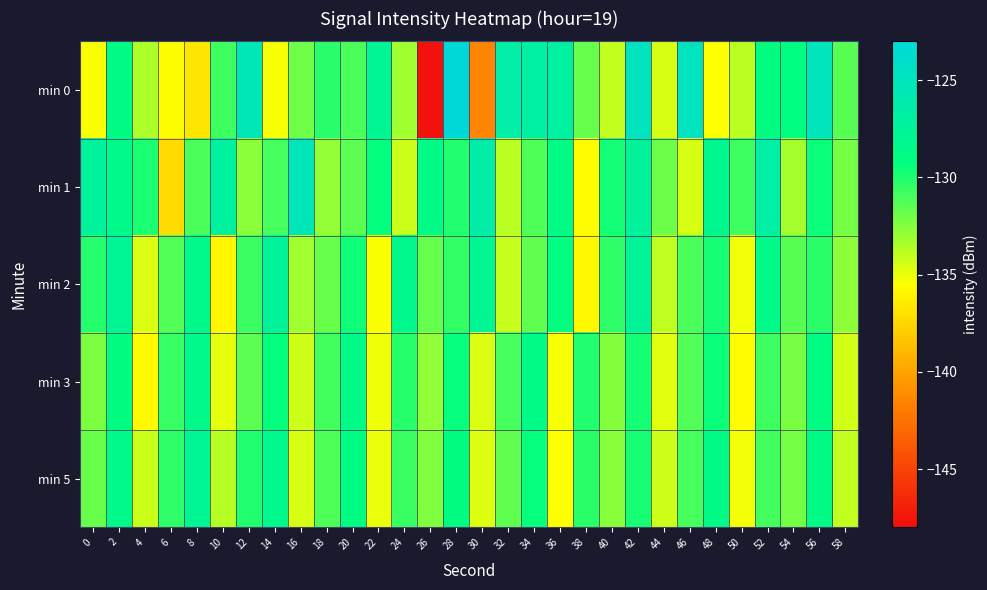

How many series are shown in this chart?

5